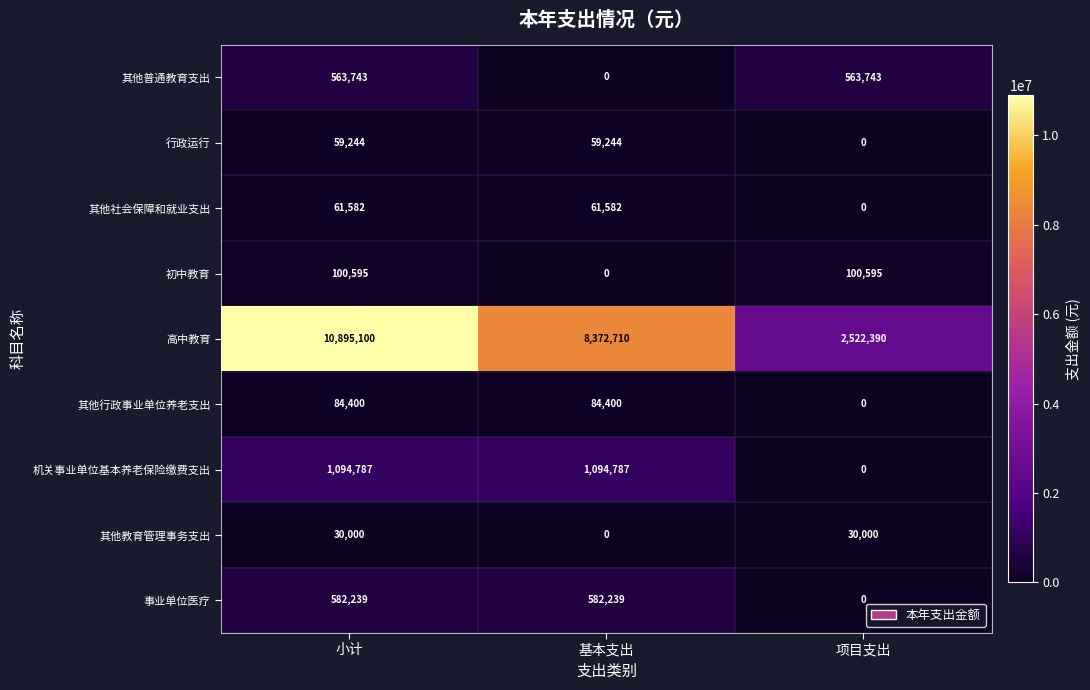

At which category does the chart reach its peak across all series?

小计